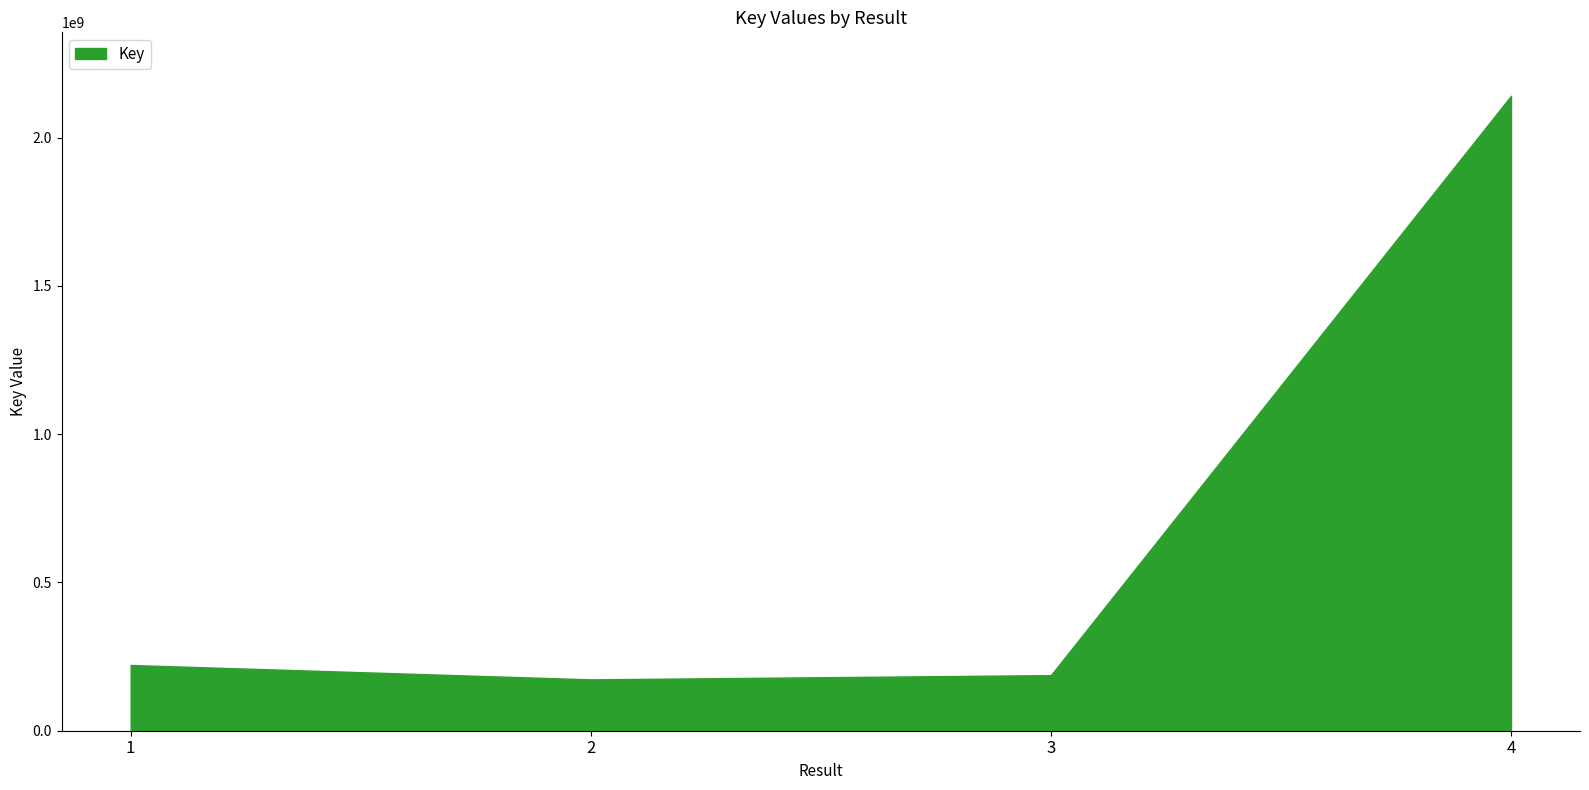

Which has a higher value, 1 or 4?

4